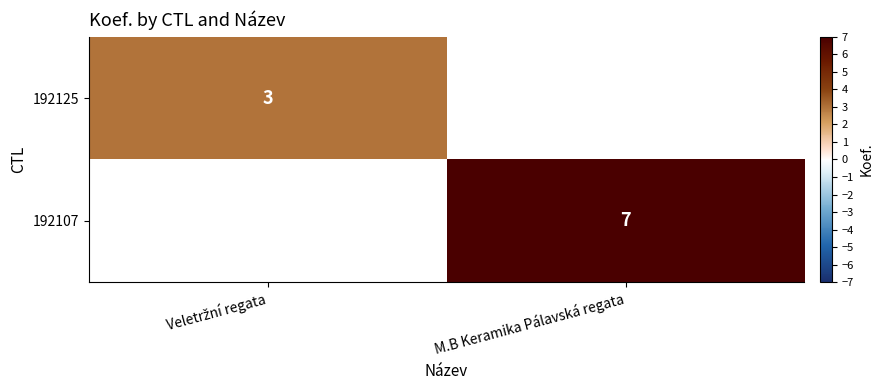

The 192107 series shows 7 at M.B Keramika Pálavská regata. True or false?

True